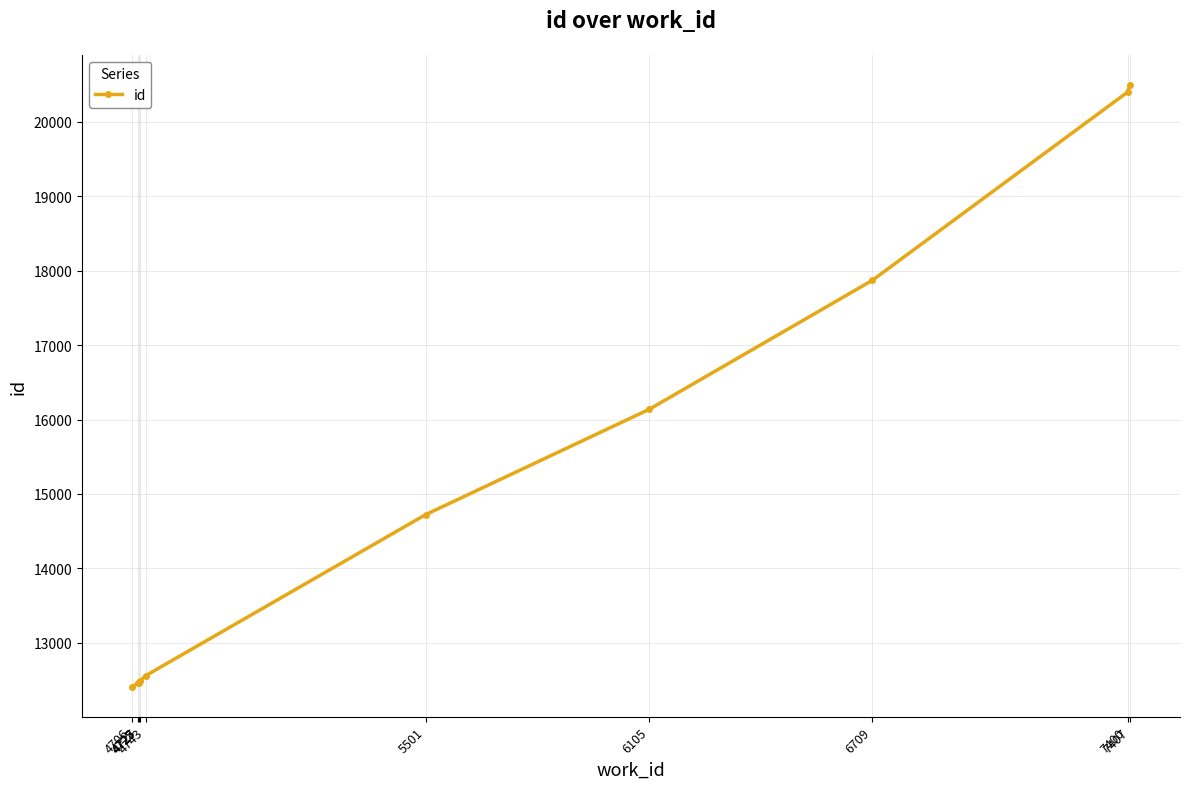

What is the value of the 3rd point from the left?

12465